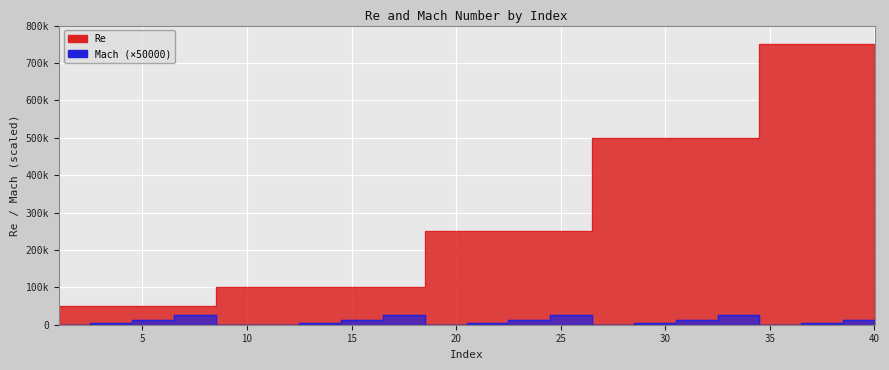

True or false: Re has more than 0 interior local peaks.

False